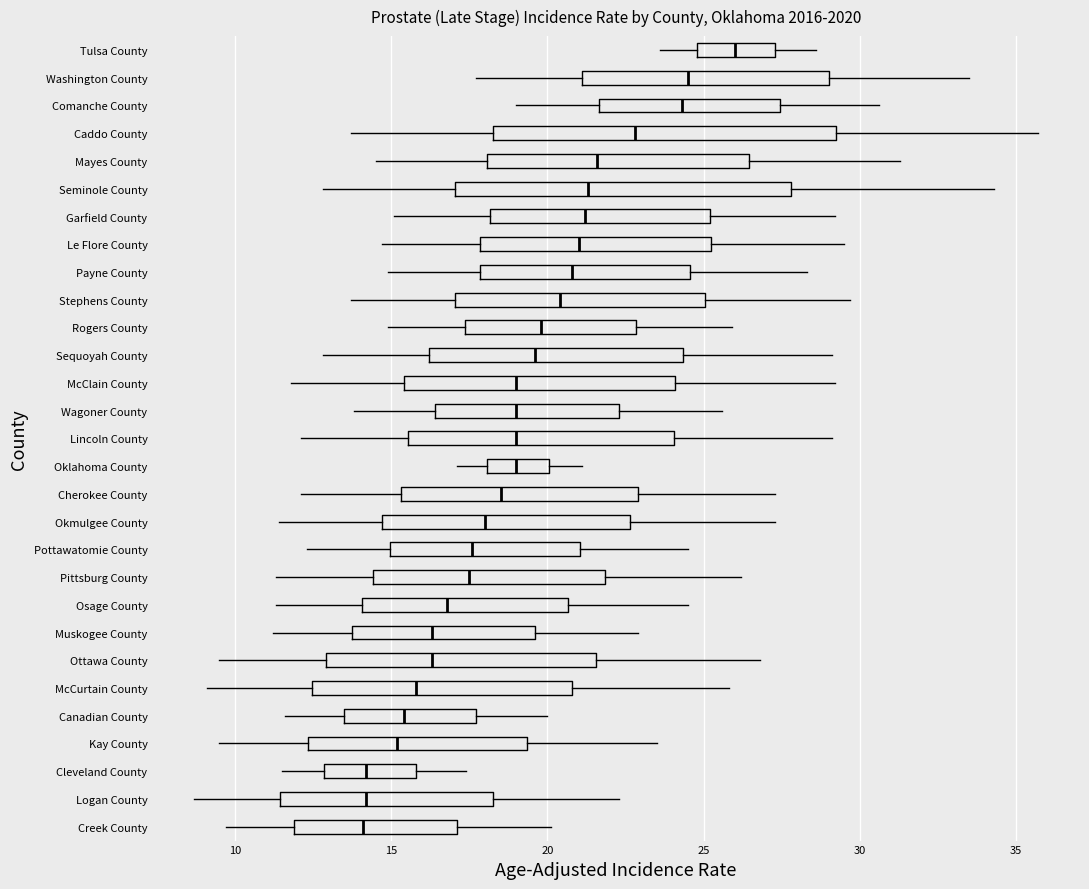

Reading bottom to top, read every box against the x-axis: the position of its median line, the range the box covers, and the ends of its whiskers. The values are not printed on the chart, so give them approximately, as read against the axis.

Creek County: median 14.0, box 12.0 to 17.0, whiskers 9.5 to 20.0
Logan County: median 14.0, box 11.5 to 18.5, whiskers 8.5 to 22.5
Cleveland County: median 14.0, box 13.0 to 16.0, whiskers 11.5 to 17.5
Kay County: median 15.0, box 12.5 to 19.5, whiskers 9.5 to 23.5
Canadian County: median 15.5, box 13.5 to 17.5, whiskers 11.5 to 20.0
McCurtain County: median 16.0, box 12.5 to 21.0, whiskers 9.0 to 26.0
Ottawa County: median 16.5, box 13.0 to 21.5, whiskers 9.5 to 27.0
Muskogee County: median 16.5, box 14.0 to 19.5, whiskers 11.0 to 23.0
Osage County: median 17.0, box 14.0 to 20.5, whiskers 11.5 to 24.5
Pittsburg County: median 17.5, box 14.5 to 22.0, whiskers 11.5 to 26.0
Pottawatomie County: median 17.5, box 15.0 to 21.0, whiskers 12.5 to 24.5
Okmulgee County: median 18.0, box 14.5 to 22.5, whiskers 11.5 to 27.5
Cherokee County: median 18.5, box 15.5 to 23.0, whiskers 12.0 to 27.5
Oklahoma County: median 19.0, box 18.0 to 20.0, whiskers 17.0 to 21.0
Lincoln County: median 19.0, box 15.5 to 24.0, whiskers 12.0 to 29.0
Wagoner County: median 19.0, box 16.5 to 22.5, whiskers 14.0 to 25.5
McClain County: median 19.0, box 15.5 to 24.0, whiskers 12.0 to 29.0
Sequoyah County: median 19.5, box 16.0 to 24.5, whiskers 13.0 to 29.0
Rogers County: median 20.0, box 17.5 to 23.0, whiskers 15.0 to 26.0
Stephens County: median 20.5, box 17.0 to 25.0, whiskers 13.5 to 29.5
Payne County: median 21.0, box 18.0 to 24.5, whiskers 15.0 to 28.5
Le Flore County: median 21.0, box 18.0 to 25.5, whiskers 14.5 to 29.5
Garfield County: median 21.0, box 18.0 to 25.0, whiskers 15.0 to 29.0
Seminole County: median 21.5, box 17.0 to 28.0, whiskers 13.0 to 34.5
Mayes County: median 21.5, box 18.0 to 26.5, whiskers 14.5 to 31.5
Caddo County: median 23.0, box 18.5 to 29.5, whiskers 13.5 to 35.5
Comanche County: median 24.5, box 21.5 to 27.5, whiskers 19.0 to 30.5
Washington County: median 24.5, box 21.0 to 29.0, whiskers 17.5 to 33.5
Tulsa County: median 26.0, box 25.0 to 27.5, whiskers 23.5 to 28.5